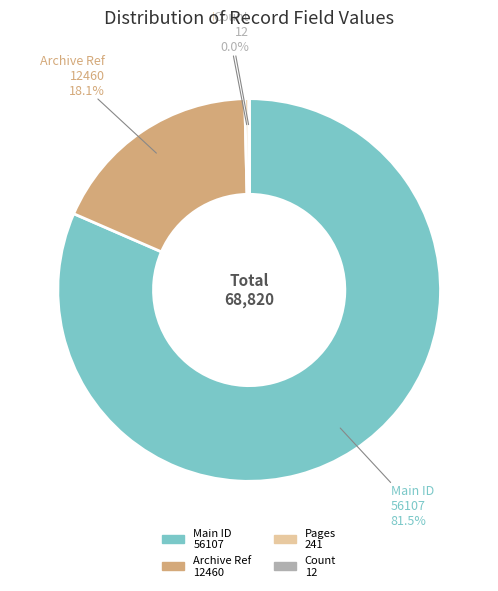

Which slice represents more than half of the pie?

Main ID 56107